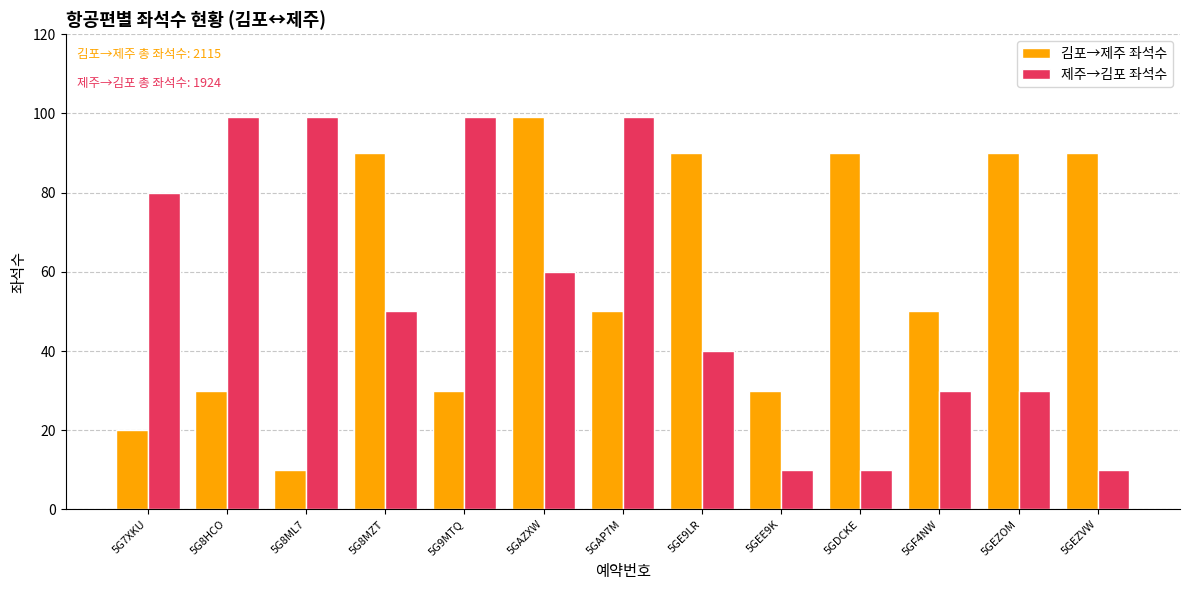

What is the value of the 제주→김포 좌석수 bar at the 9th from the left?

10